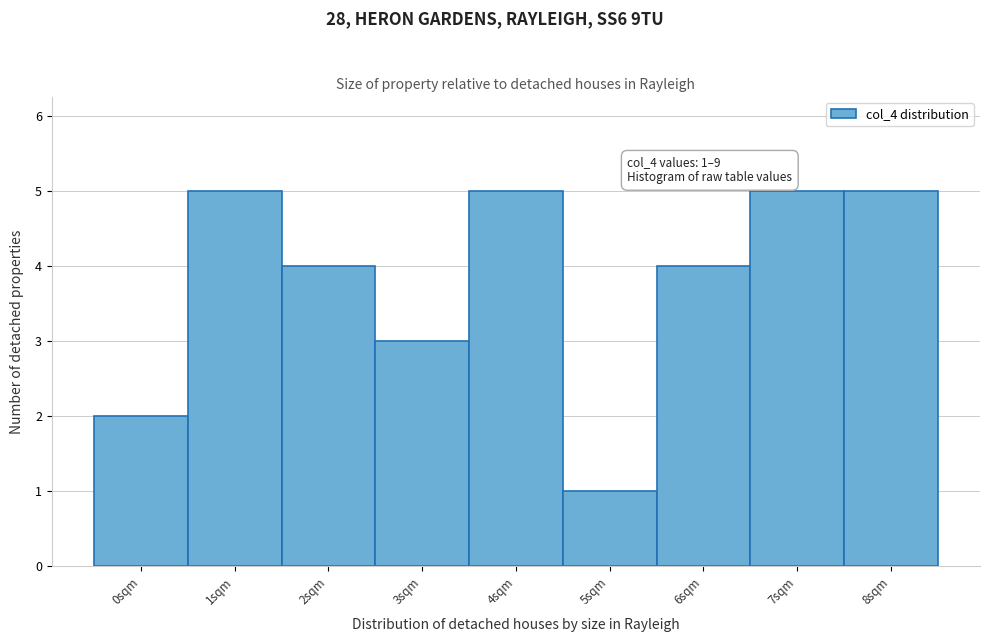

Reading left to right, list all the values displayed in this chart.

2	5	4	3	5	1	4	5	5